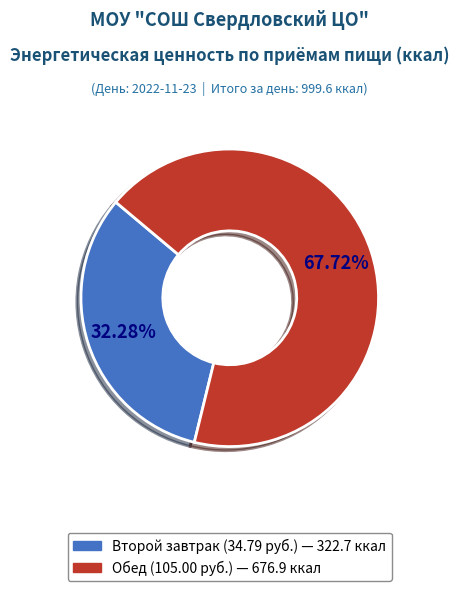

What percentage is the Обед slice, to the nearest percent?

68%